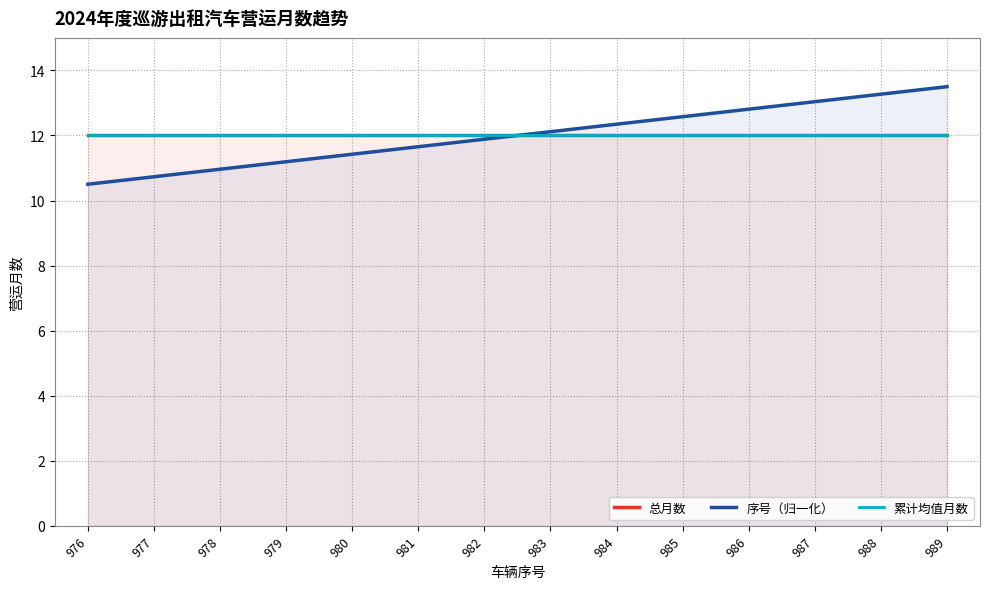

What is the smallest value displayed?

10.5